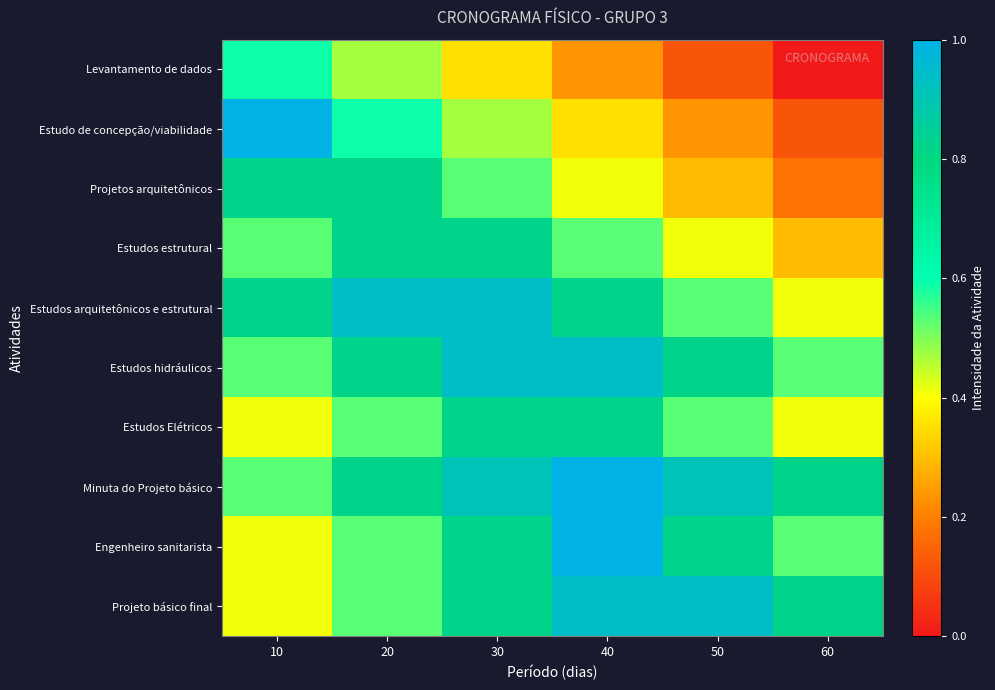

Which series has the widest spread of values?

Estudo de concepção/viabilidade